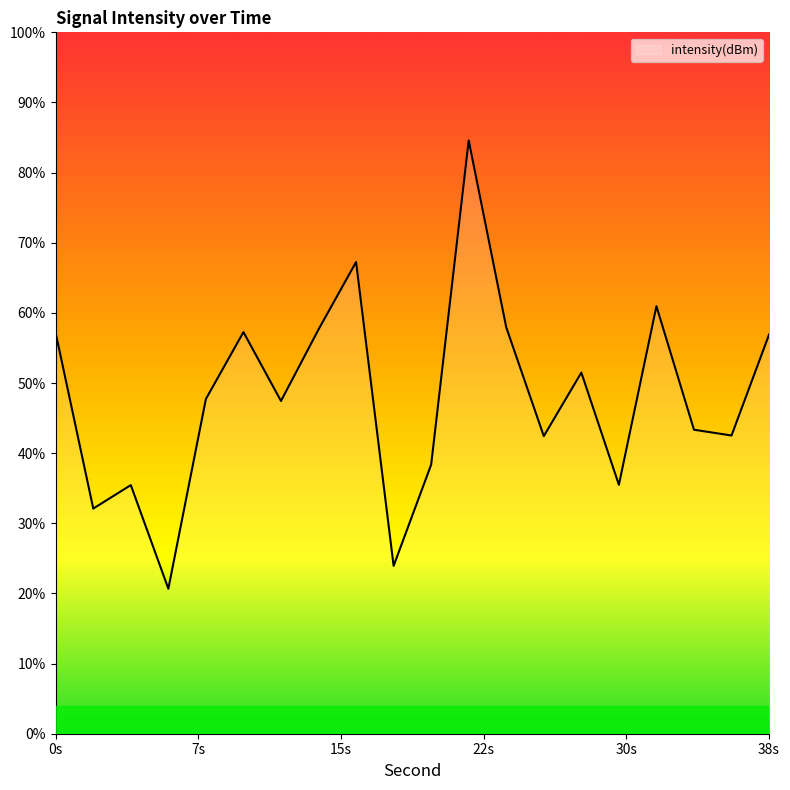

How many interior local peaks (higher than both neighbors) does the data have?

6